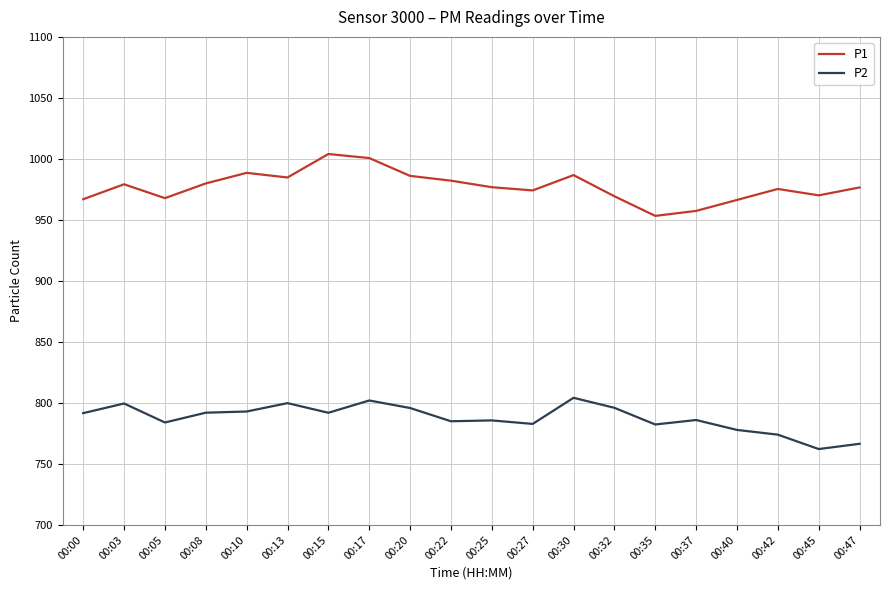

What is the difference between the second highest and minimum values in the P1 series?

47.4